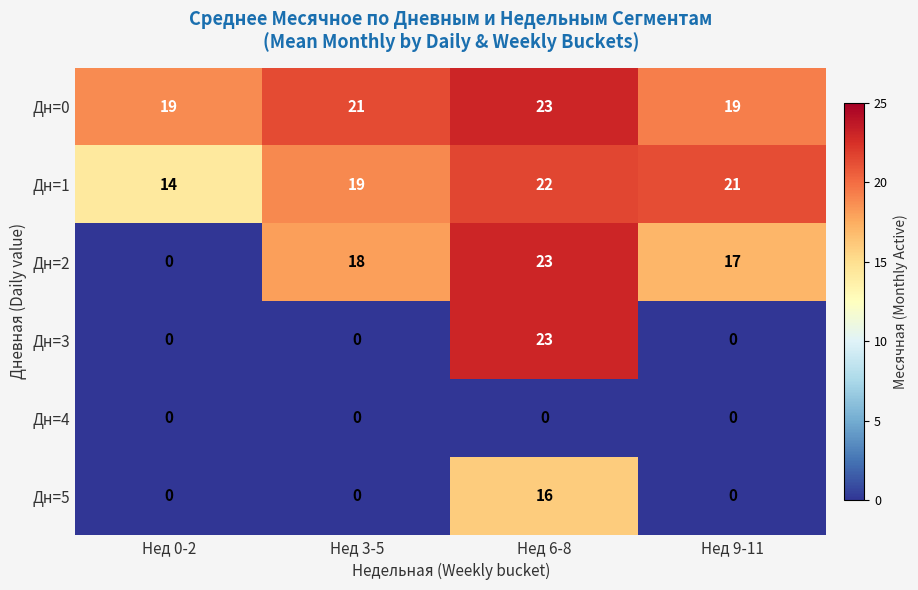

The value of Дн=2 at Нед 3-5 is 27. True or false?

False